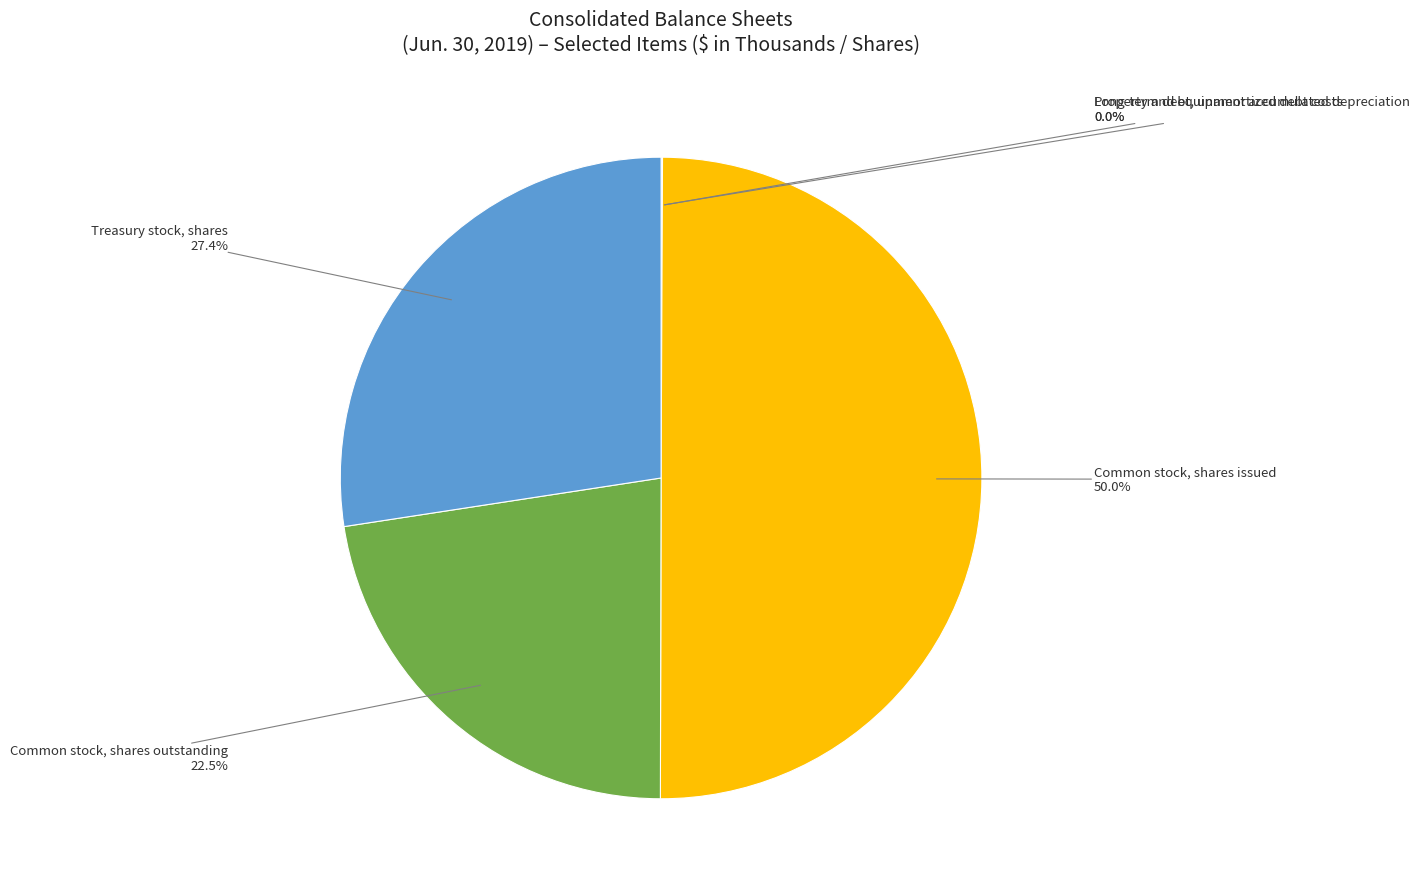

To the nearest percent, what is the average slice percentage?

20%